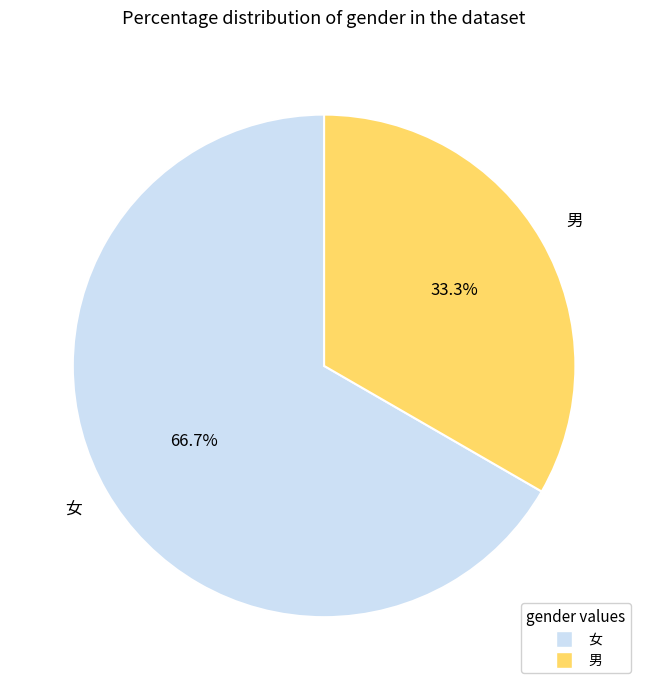

How much of the chart is everything except 女?

33.3%